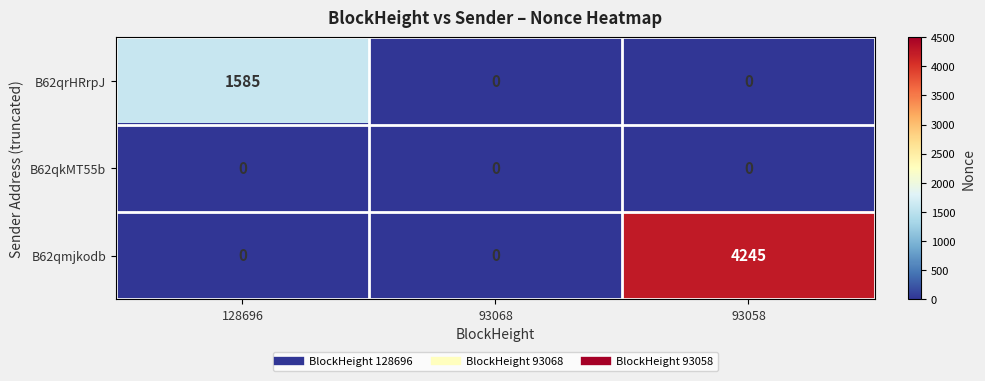

Rank the series by their maximum value, from lowest to highest.

B62qkMT55b, B62qrHRrpJ, B62qmjkodb